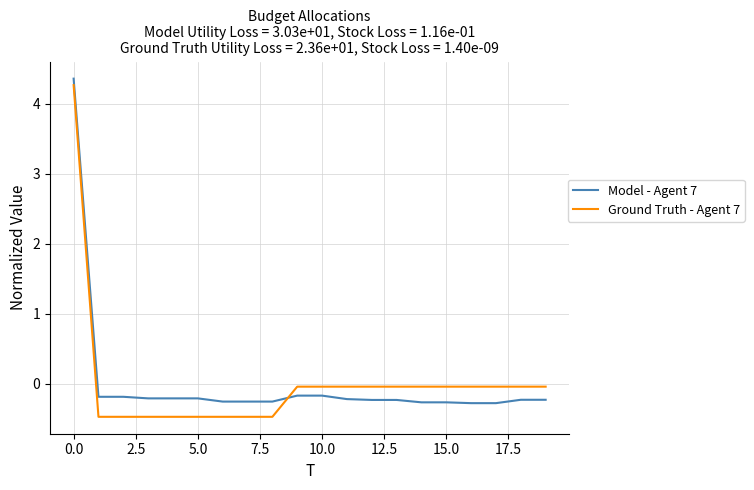

Which series ends up on top after the final intersection of Ground Truth - Agent 7 and Model - Agent 7?

Ground Truth - Agent 7